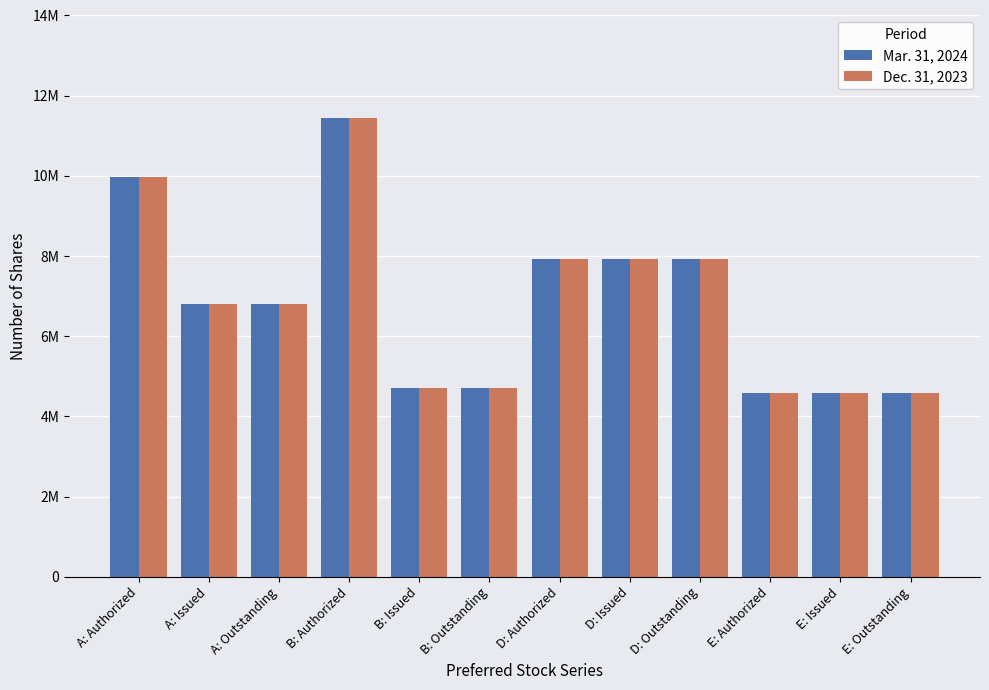

Where is Mar. 31, 2024 nearest to the value 8022587?

D: Authorized